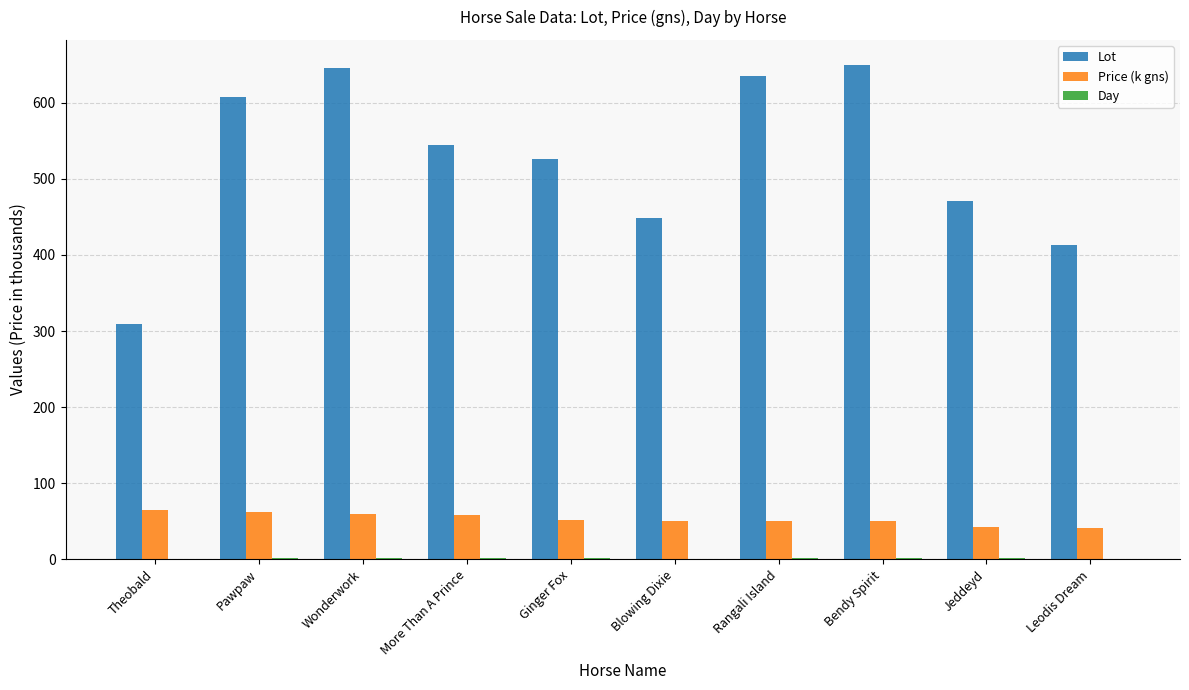

What is the maximum value shown in the chart?

650